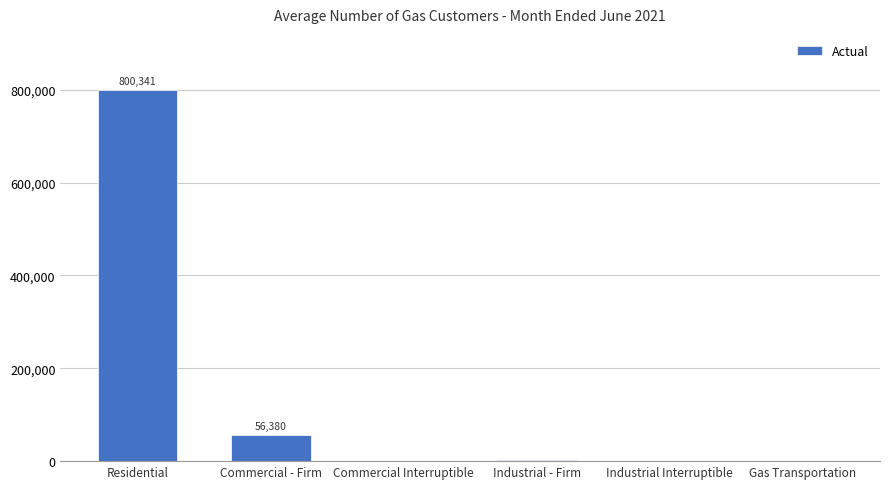

Is it true that the value at Residential is 179976?

False